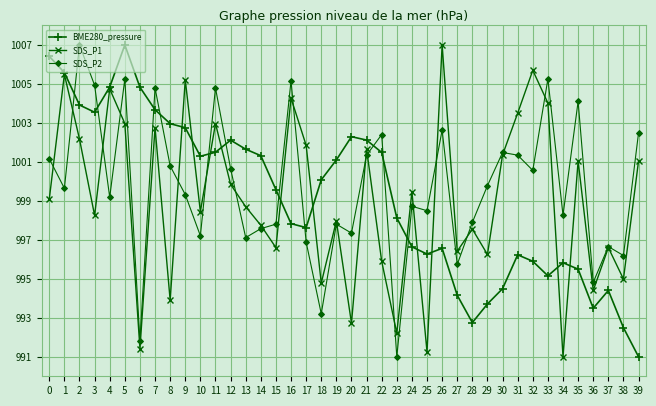

Between which two adjacent categories do BME280_pressure and SDS_P2 first intersect?

1 and 2